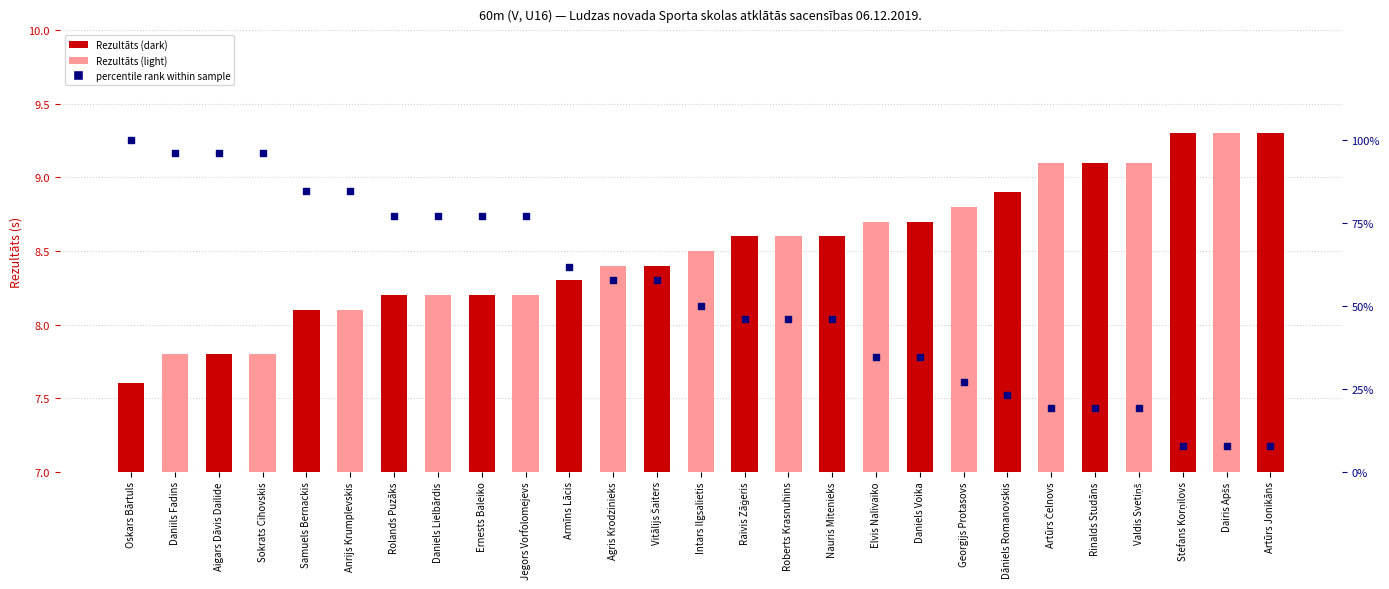

At how many categories does at least one series exceed 51?

13